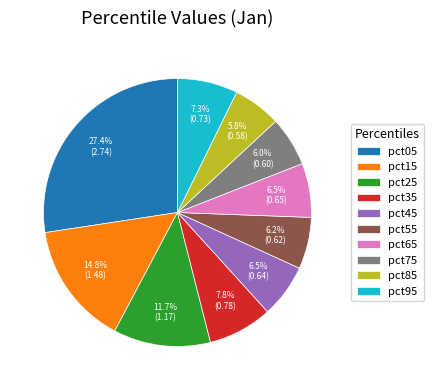

What is the total percentage of pct05 and pct35?

35.2%